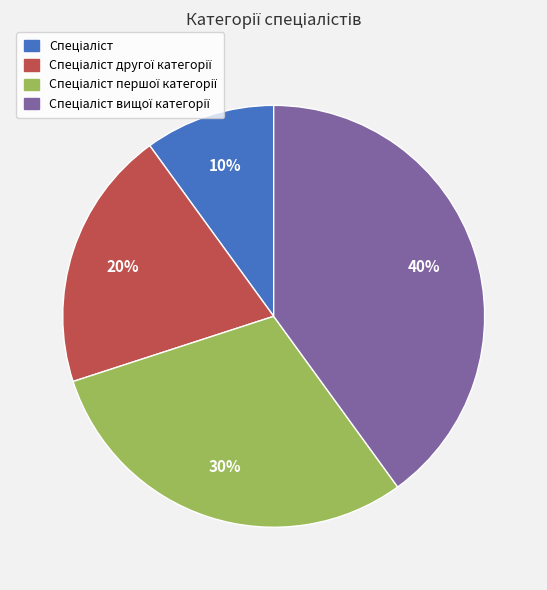

To the nearest percent, what is the average slice percentage?

25%